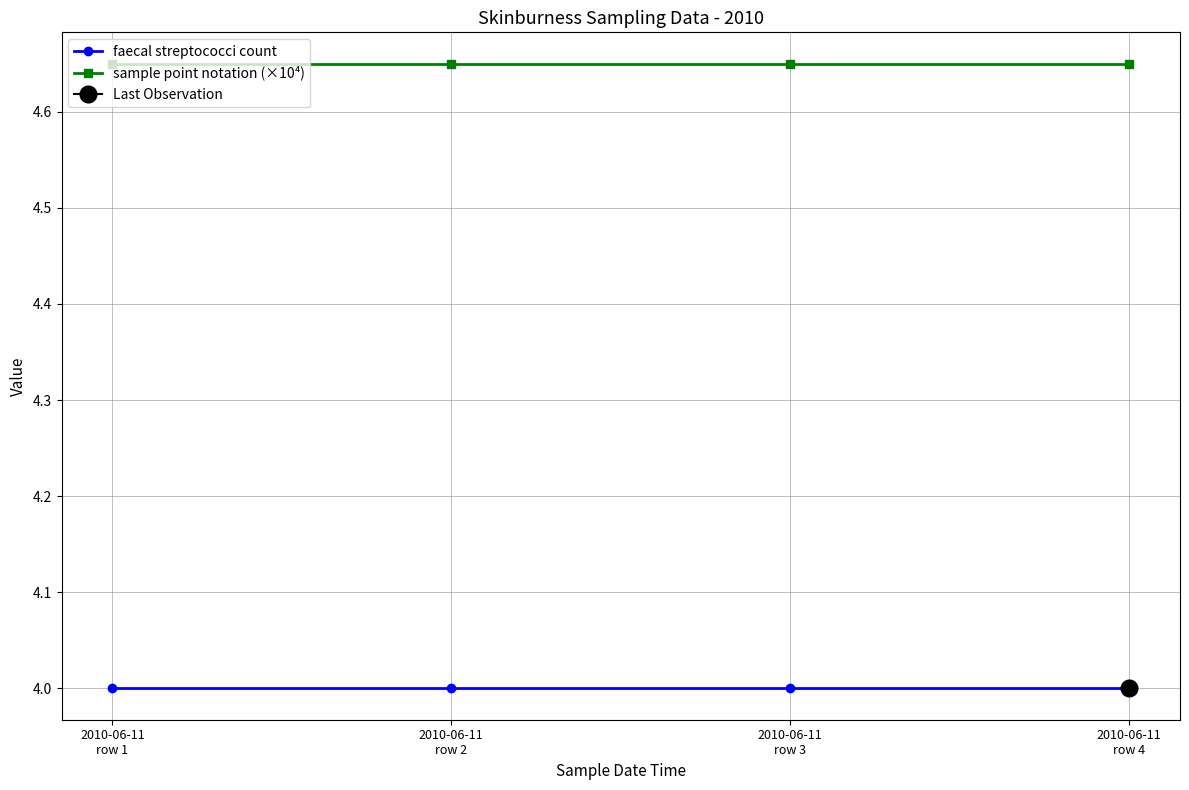

What is the total value across all series at 2010-06-11
row 2?

8.7